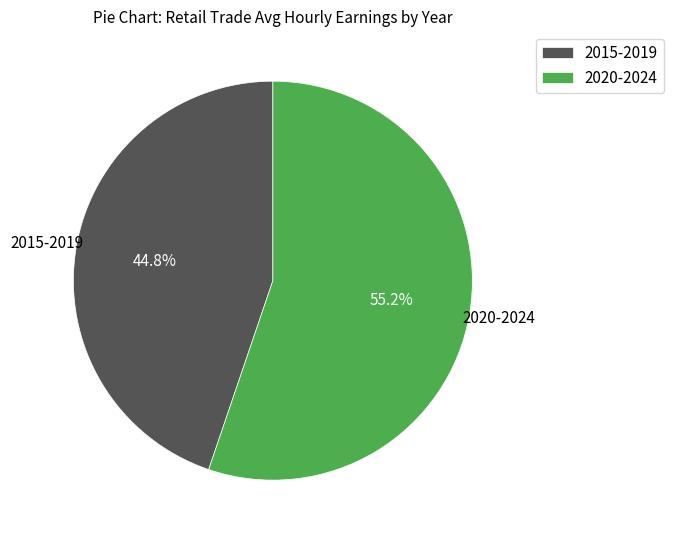

Approximately how many times larger is the value at 2015-2019 compared to 2020-2024?

0.8